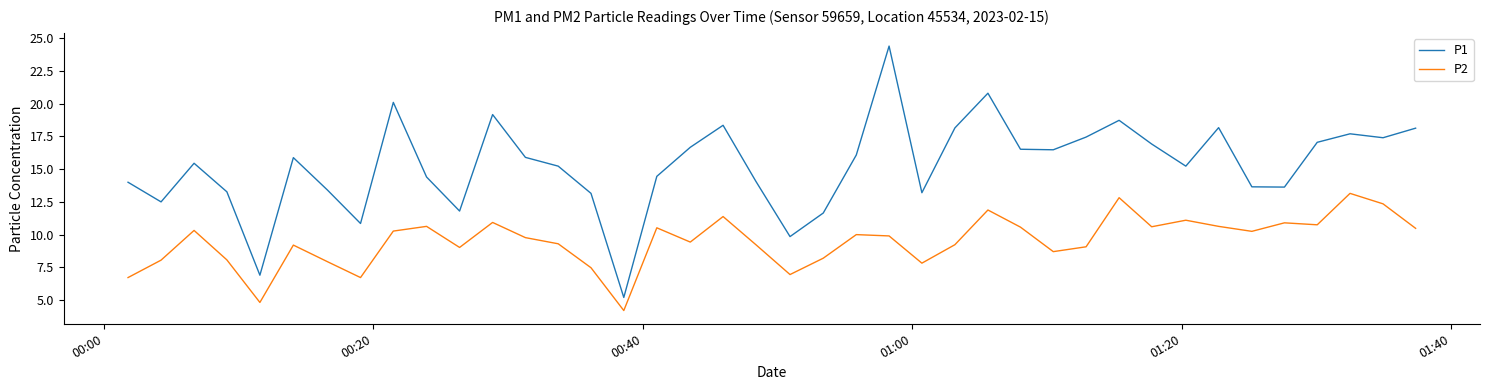

Does the chart have visible grid lines?

No